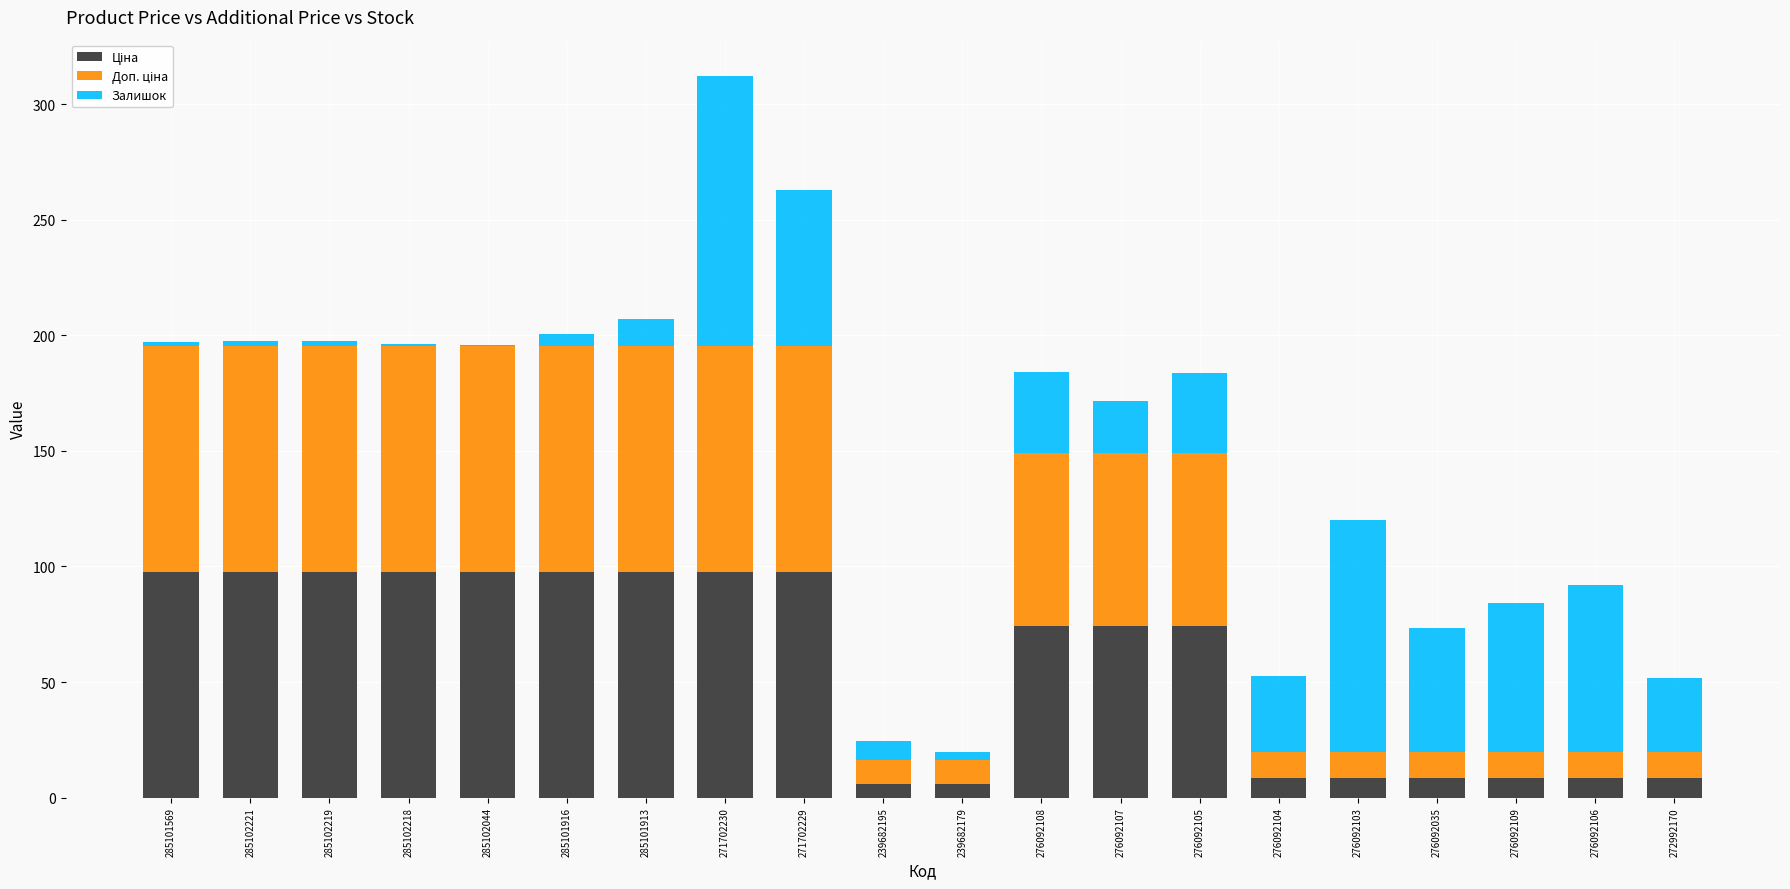

What is the total value across all series at 276092035?

73.4